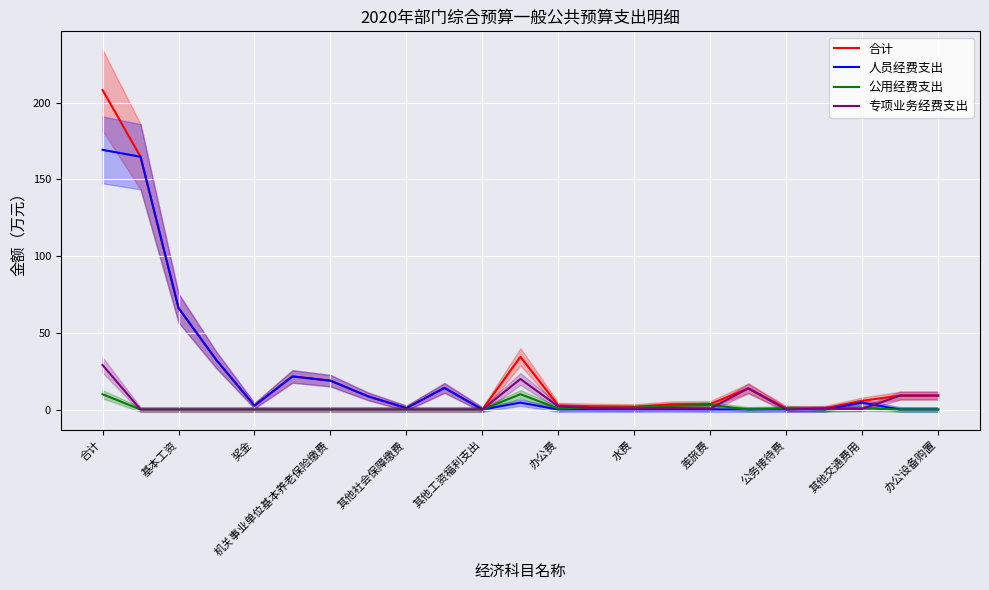

At which label is 人员经费支出 closest to 84?

基本工资